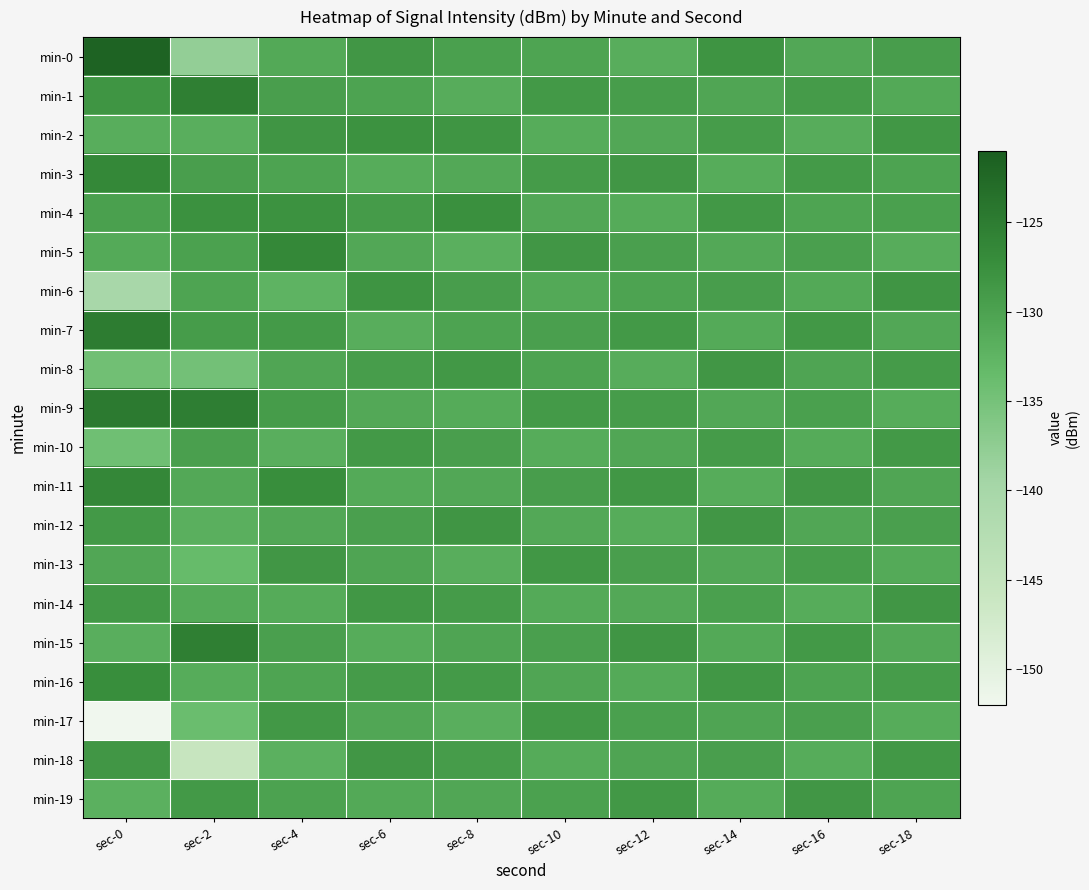

How many distinct data groups are displayed?

20